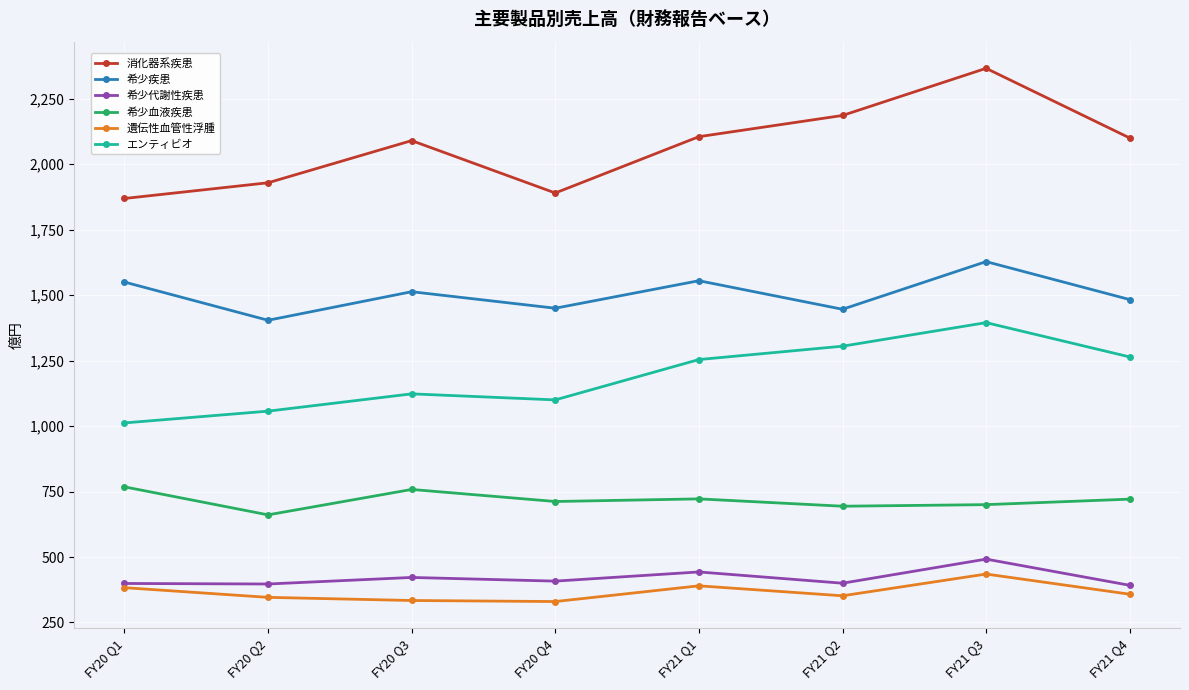

What is the smallest value displayed?

330